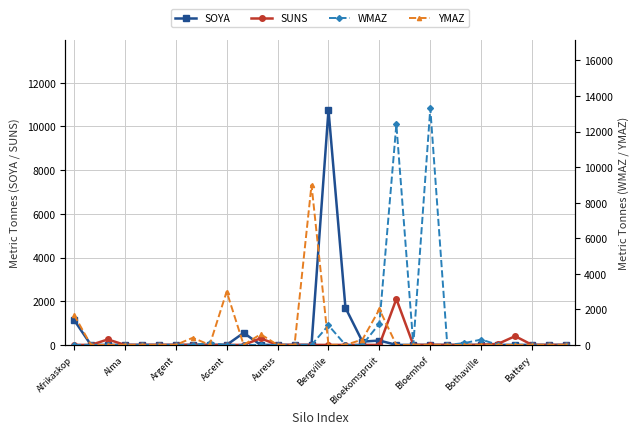

Rank the series at 14 from highest to lowest value.

YMAZ, SOYA, SUNS, WMAZ